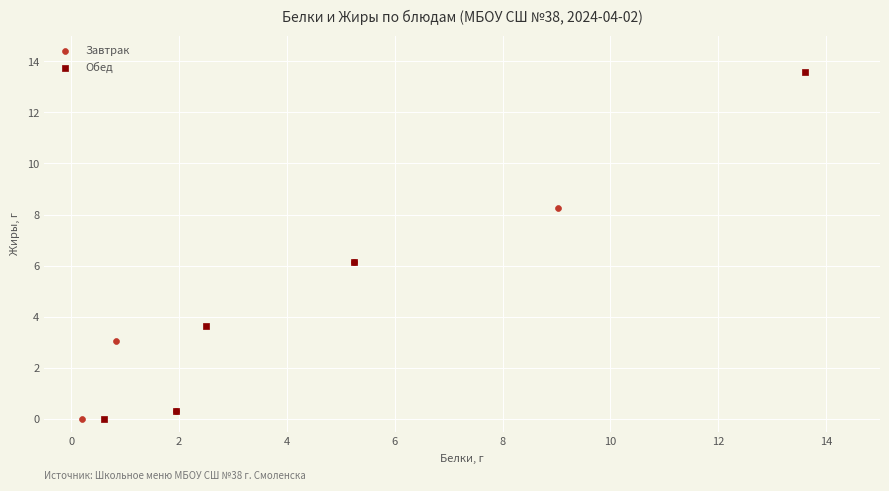

Which series contains the highest Y value?

Обед